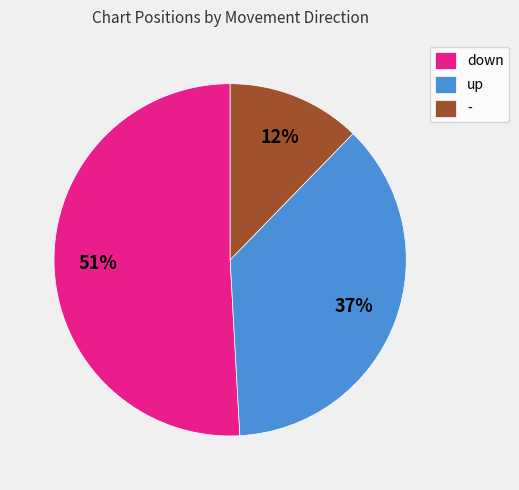

Which slice is the smallest?

-